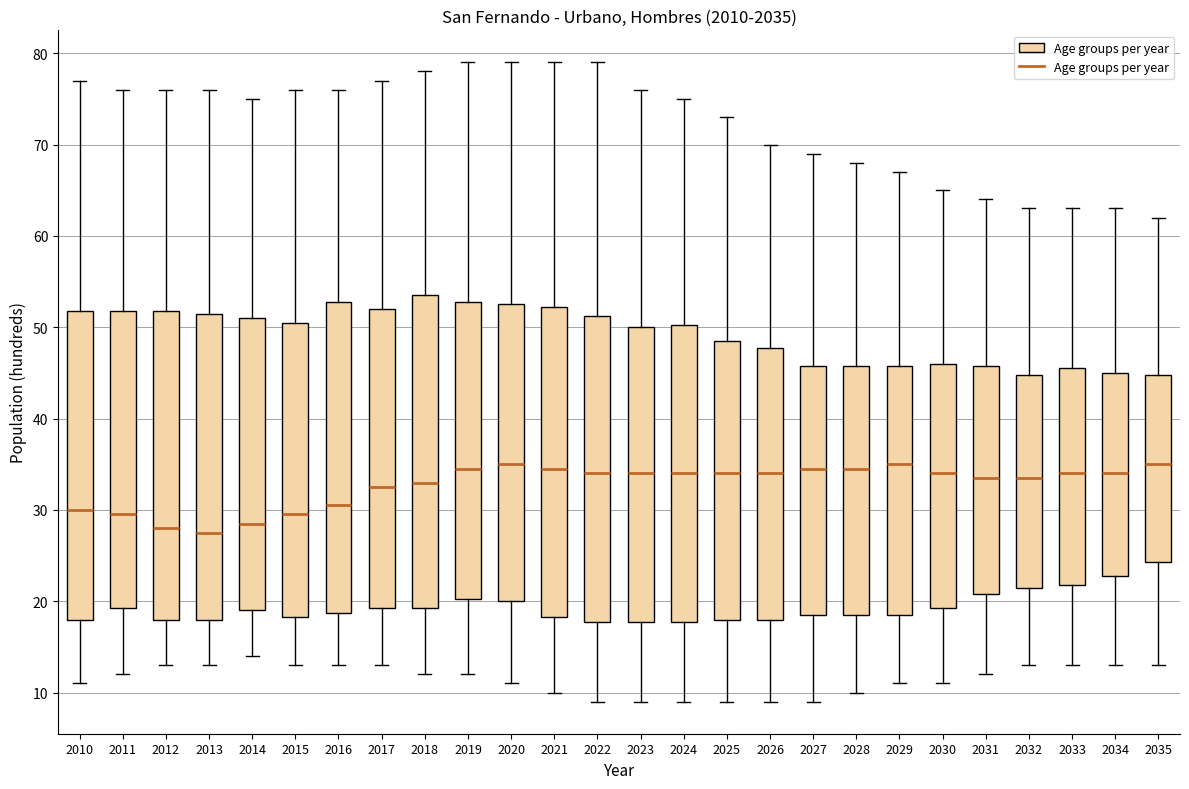

Reading left to right, transcribe this box plot: for each box, give where its median line is, the range the box spans, and where its two whiskers end, as read against the y-axis. The values are not printed on the chart, so give them approximately, as read against the axis.

2010: median 30, box 18 to 52, whiskers 11 to 77
2011: median 30, box 19 to 52, whiskers 12 to 76
2012: median 28, box 18 to 52, whiskers 13 to 76
2013: median 28, box 18 to 52, whiskers 13 to 76
2014: median 29, box 19 to 51, whiskers 14 to 75
2015: median 30, box 18 to 51, whiskers 13 to 76
2016: median 31, box 19 to 53, whiskers 13 to 76
2017: median 33, box 19 to 52, whiskers 13 to 77
2018: median 33, box 19 to 54, whiskers 12 to 78
2019: median 35, box 20 to 53, whiskers 12 to 79
2020: median 35, box 20 to 53, whiskers 11 to 79
2021: median 35, box 18 to 52, whiskers 10 to 79
2022: median 34, box 18 to 51, whiskers 9 to 79
2023: median 34, box 18 to 50, whiskers 9 to 76
2024: median 34, box 18 to 50, whiskers 9 to 75
2025: median 34, box 18 to 49, whiskers 9 to 73
2026: median 34, box 18 to 48, whiskers 9 to 70
2027: median 35, box 19 to 46, whiskers 9 to 69
2028: median 35, box 19 to 46, whiskers 10 to 68
2029: median 35, box 19 to 46, whiskers 11 to 67
2030: median 34, box 19 to 46, whiskers 11 to 65
2031: median 34, box 21 to 46, whiskers 12 to 64
2032: median 34, box 22 to 45, whiskers 13 to 63
2033: median 34, box 22 to 46, whiskers 13 to 63
2034: median 34, box 23 to 45, whiskers 13 to 63
2035: median 35, box 24 to 45, whiskers 13 to 62